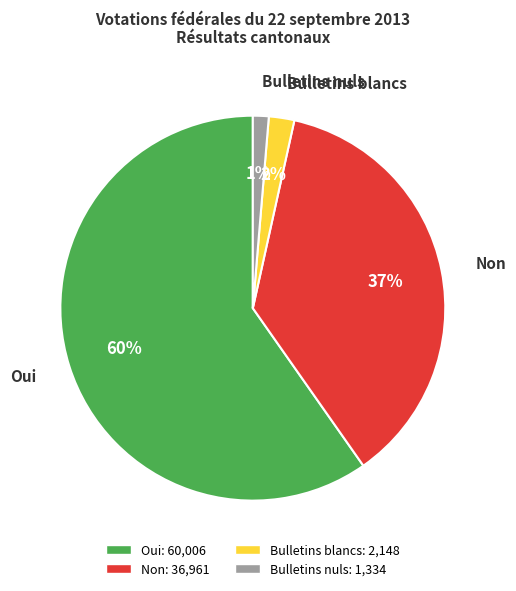

To the nearest percent, what is the average slice percentage?

25%